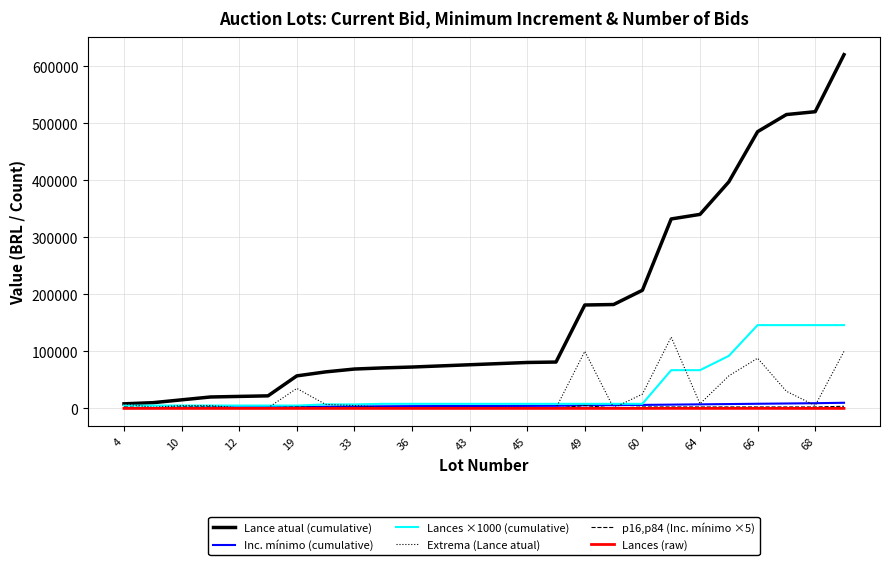

What is the maximum value shown in the chart?

620100